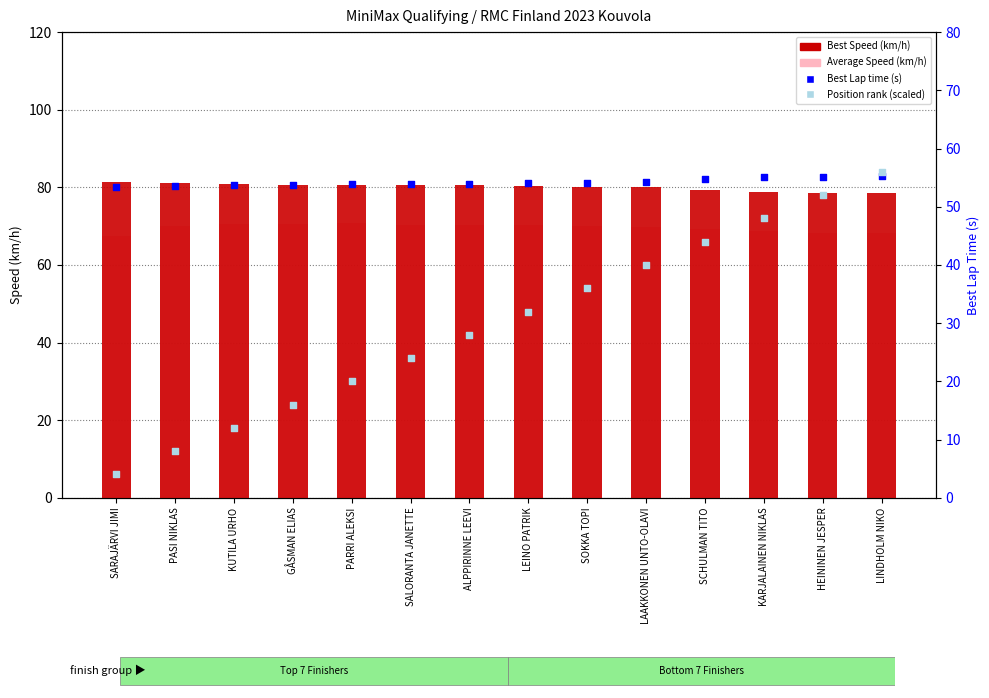

What is the total value across all series at KUTILA URHO?

217.1